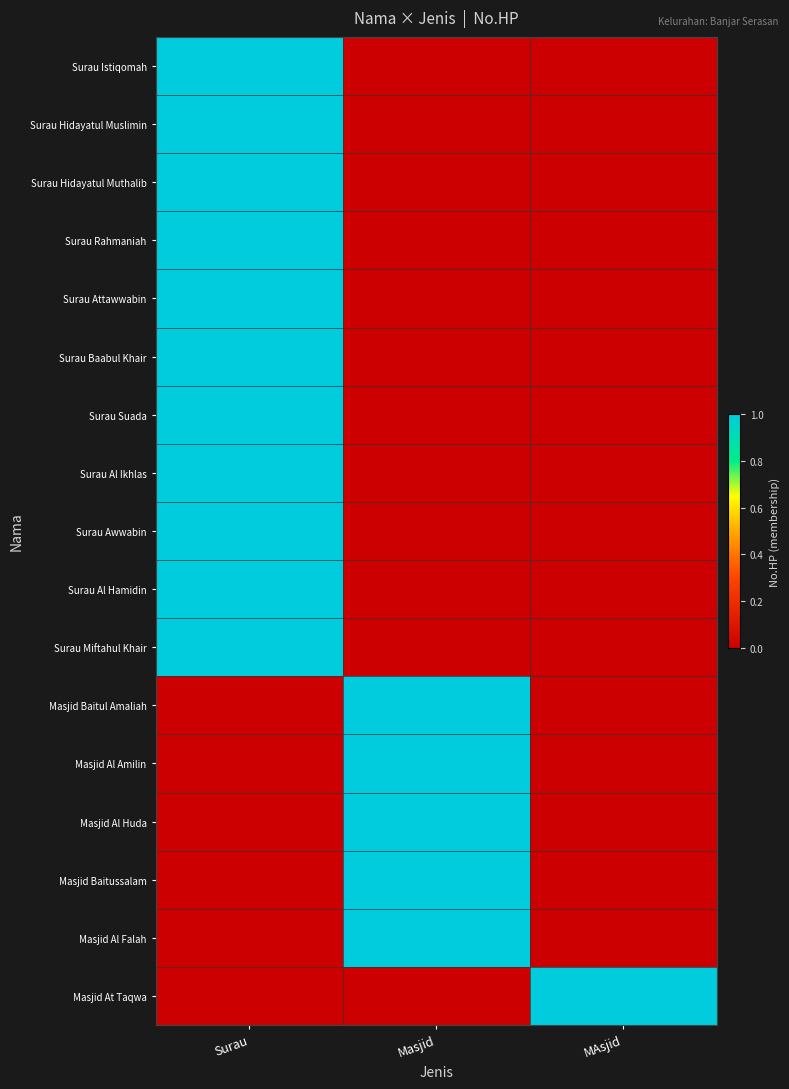

Reading left to right, transcribe all the data shown in this chart.

Surau Istiqomah: Surau=1	Masjid=0	MAsjid=0
Surau Hidayatul Muslimin: Surau=1	Masjid=0	MAsjid=0
Surau Hidayatul Muthalib: Surau=1	Masjid=0	MAsjid=0
Surau Rahmaniah: Surau=1	Masjid=0	MAsjid=0
Surau Attawwabin: Surau=1	Masjid=0	MAsjid=0
Surau Baabul Khair: Surau=1	Masjid=0	MAsjid=0
Surau Suada: Surau=1	Masjid=0	MAsjid=0
Surau Al Ikhlas: Surau=1	Masjid=0	MAsjid=0
Surau Awwabin: Surau=1	Masjid=0	MAsjid=0
Surau Al Hamidin: Surau=1	Masjid=0	MAsjid=0
Surau Miftahul Khair: Surau=1	Masjid=0	MAsjid=0
Masjid Baitul Amaliah: Surau=0	Masjid=1	MAsjid=0
Masjid Al Amilin: Surau=0	Masjid=1	MAsjid=0
Masjid Al Huda: Surau=0	Masjid=1	MAsjid=0
Masjid Baitussalam: Surau=0	Masjid=1	MAsjid=0
Masjid Al Falah: Surau=0	Masjid=1	MAsjid=0
Masjid At Taqwa: Surau=0	Masjid=0	MAsjid=1